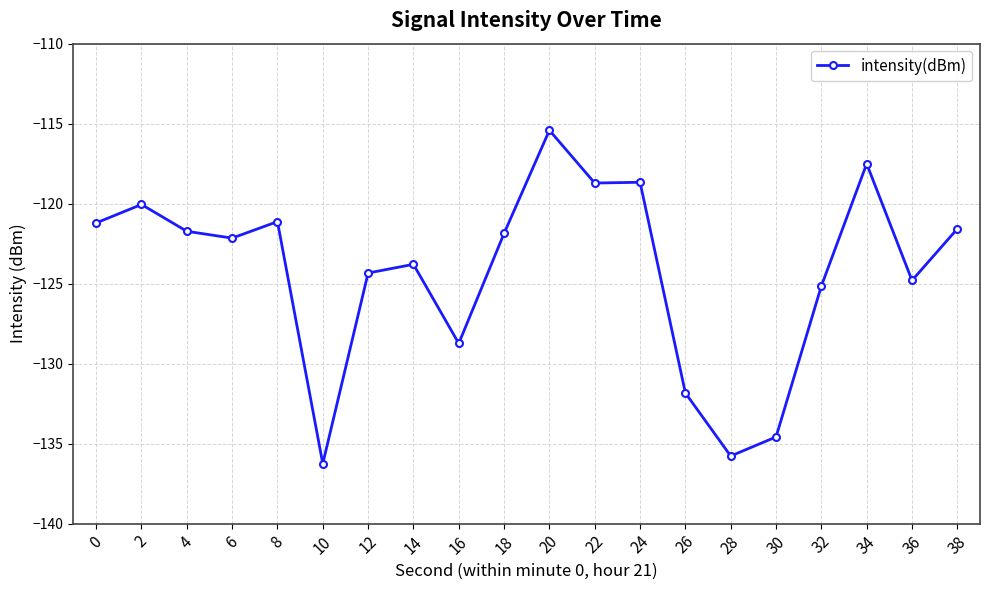

At which category does the chart reach its minimum across all series?

10